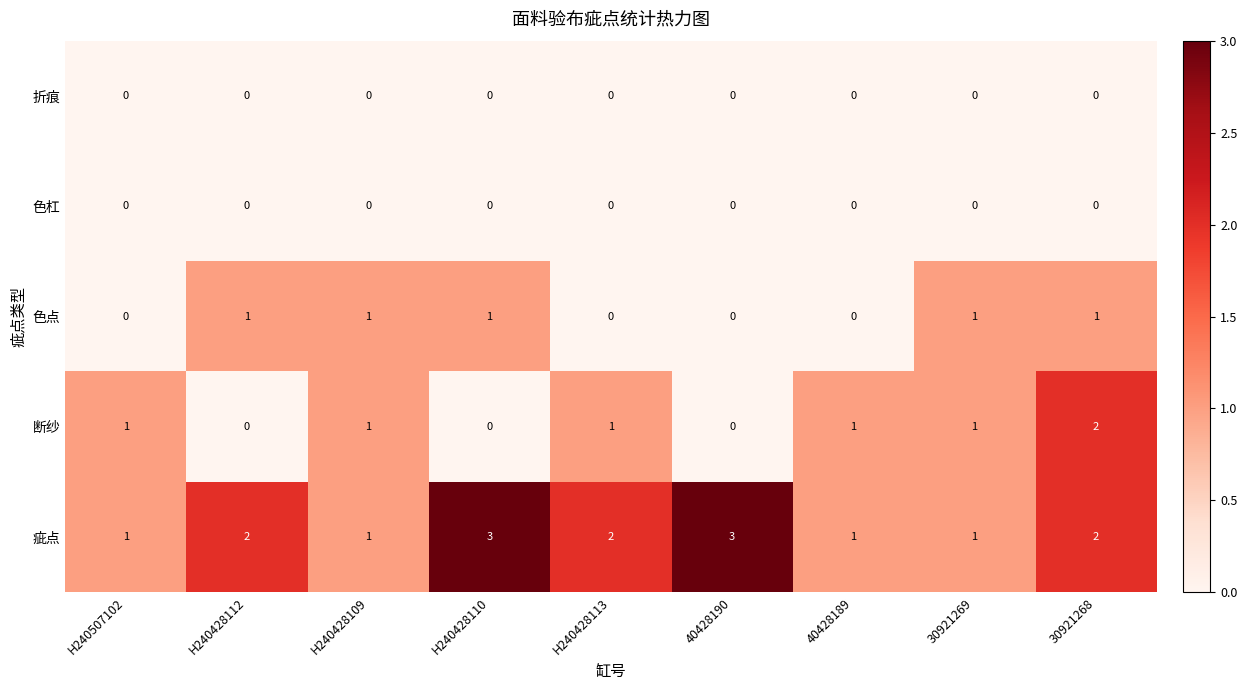

Between H240428109 and H240428110, which series saw the biggest shift?

疵点